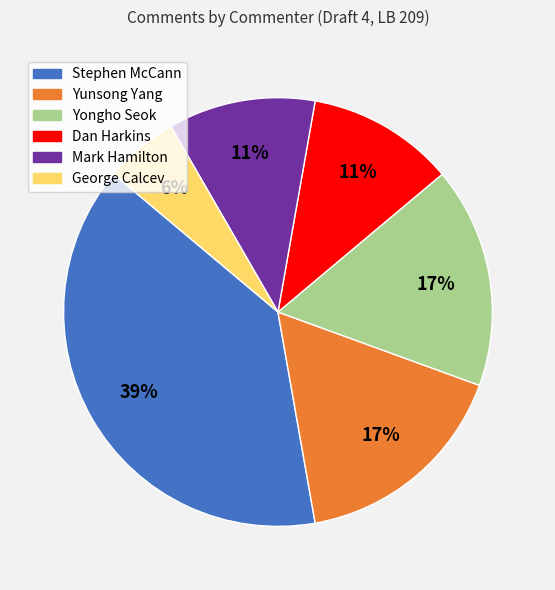

Count the number of slices in the pie.

6